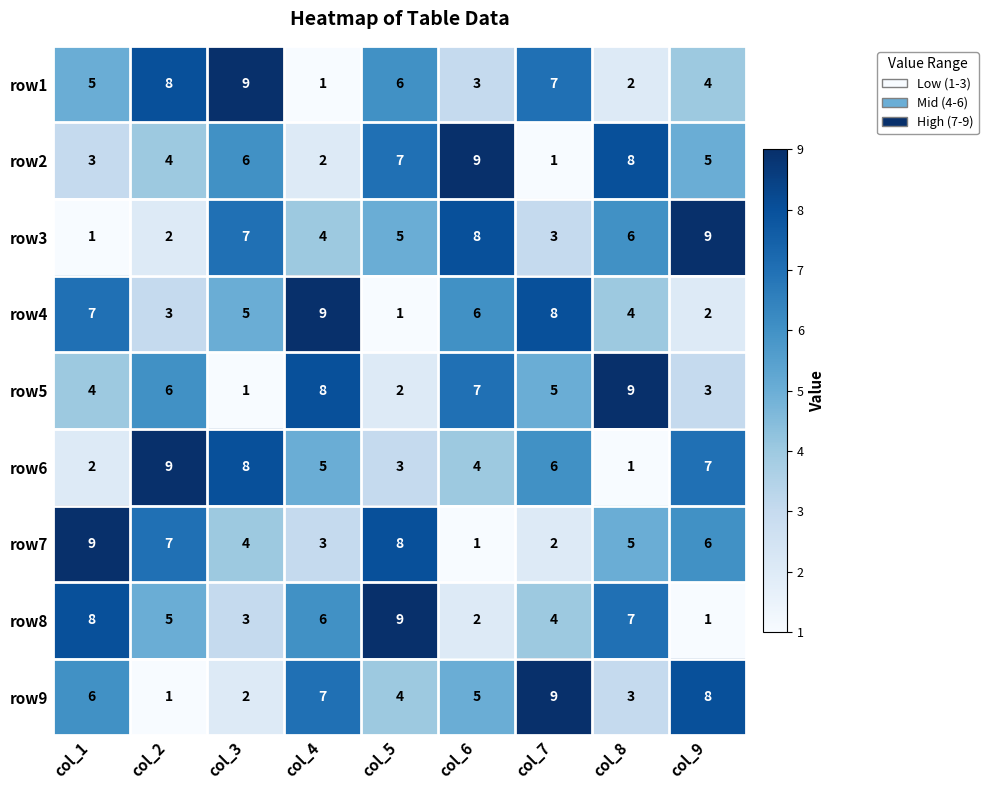

Is the value of row3 at col_2 greater than the value of row2 at col_7?

Yes